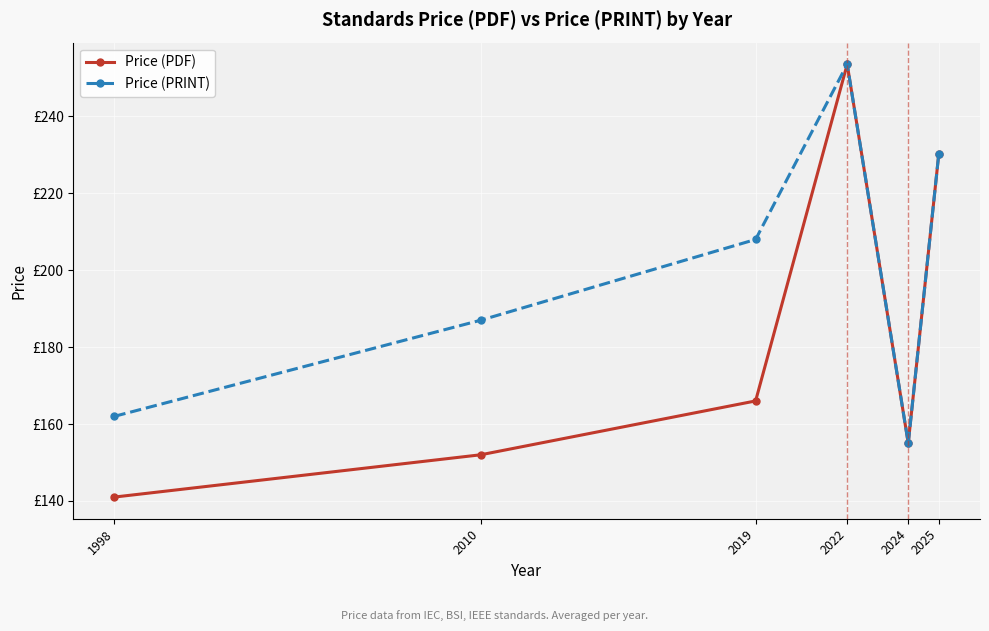

What is the highest value of the Price (PRINT) series?

253.6